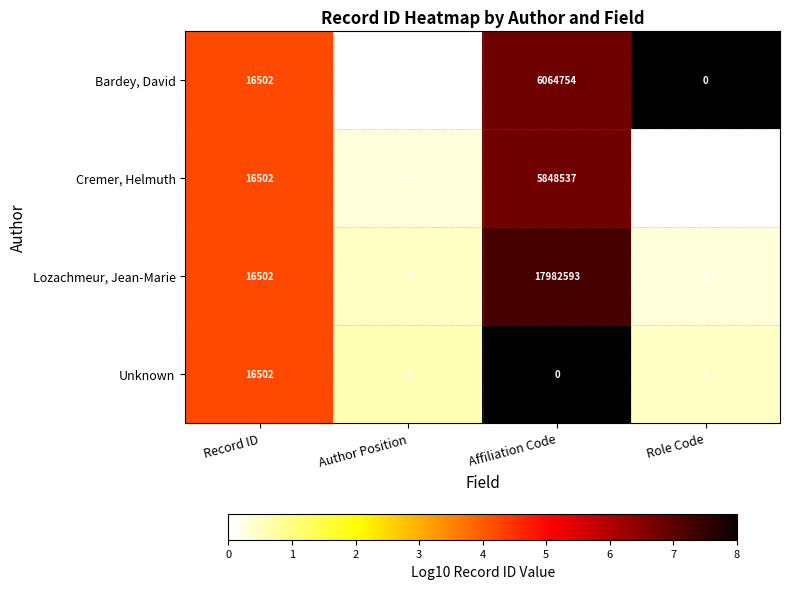

Count the number of categories in the chart.

4